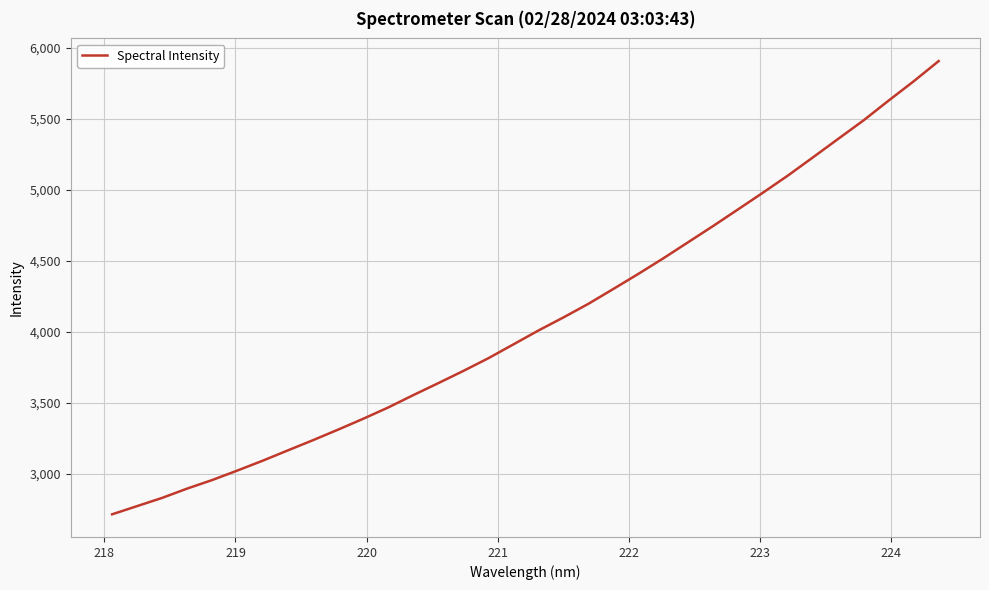

What is the difference between the maximum and second lowest values?

3132.3